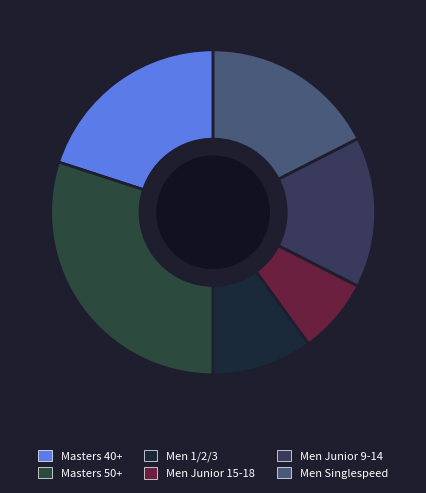

Is Men 1/2/3 the majority of the pie?

No